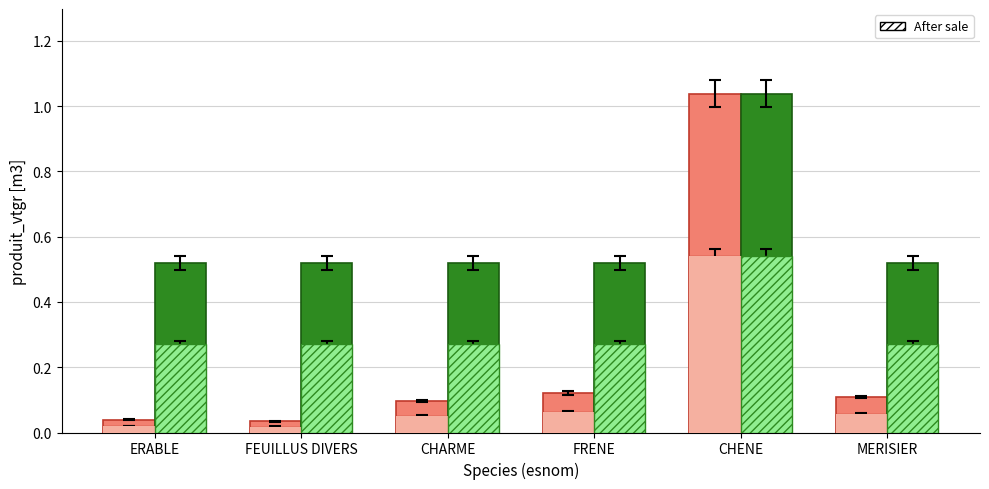

Is the value of produit_vtgr at ERABLE greater than the value of produit_nbre at CHENE?

No